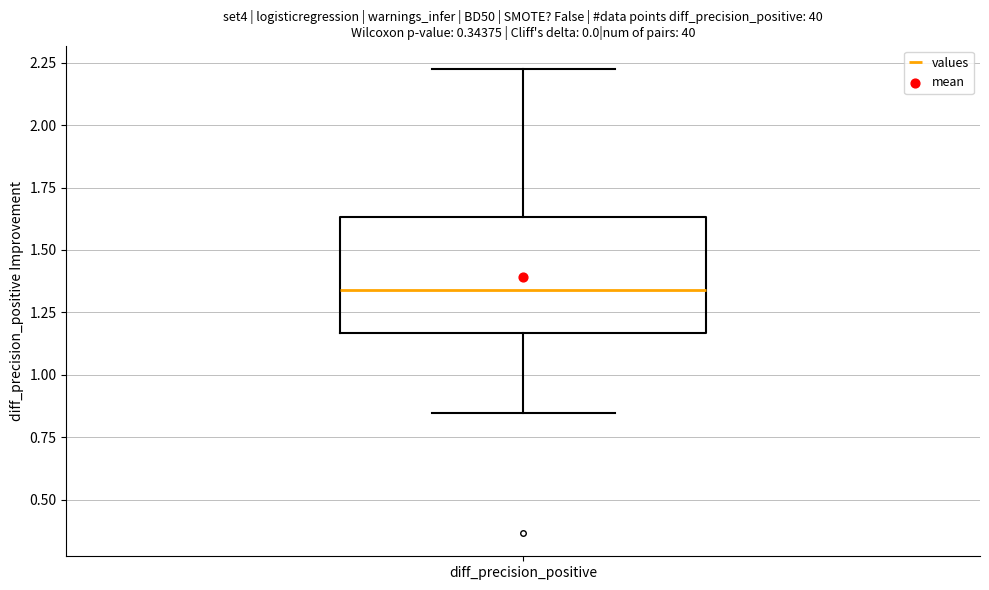

Where does the median line of the box for diff_precision_positive sit on the y-axis? The values are not printed on the chart, so give them approximately, as read against the axis.

1.35